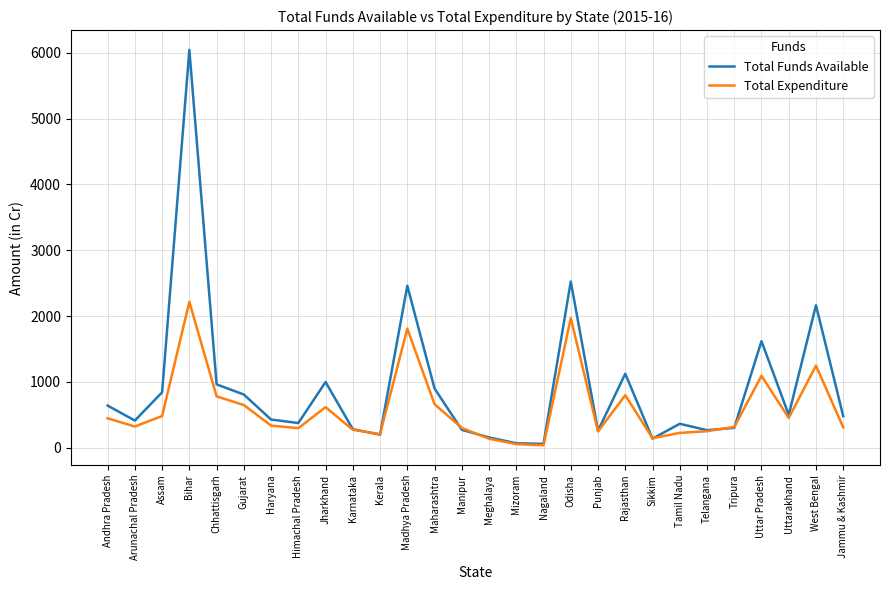

Which label corresponds to the largest value in the chart?

Bihar